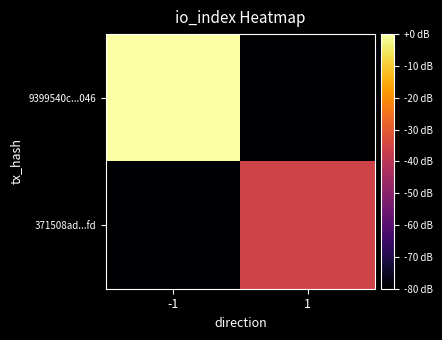

Reading left to right, transcribe all the data shown in this chart.

9399540c...046: -1=0.0	1=-80.0
371508ad...fd: -1=-80.0	1=-35.9